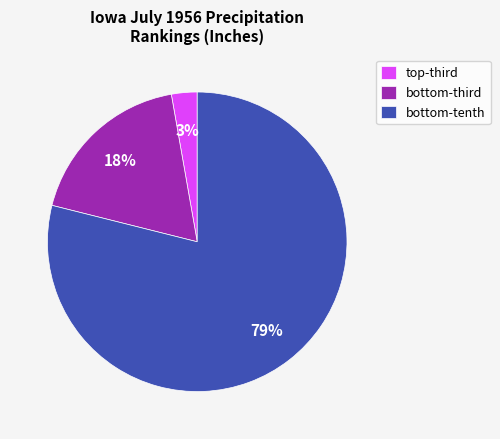

Rank the categories by value from highest to lowest.

bottom-tenth, bottom-third, top-third